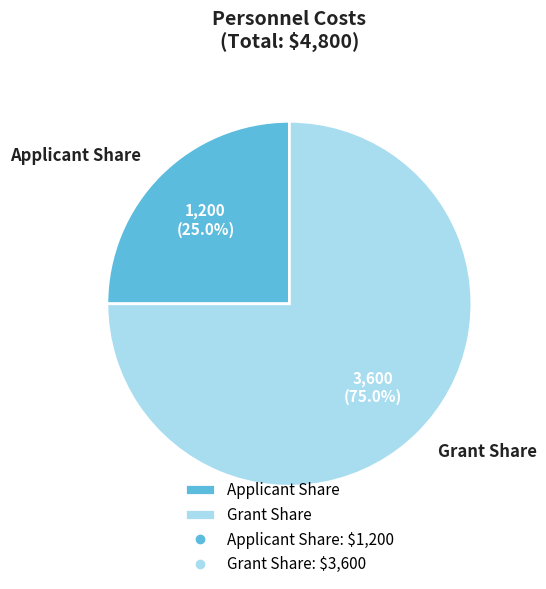

What is the smallest slice in the pie chart?

Applicant Share